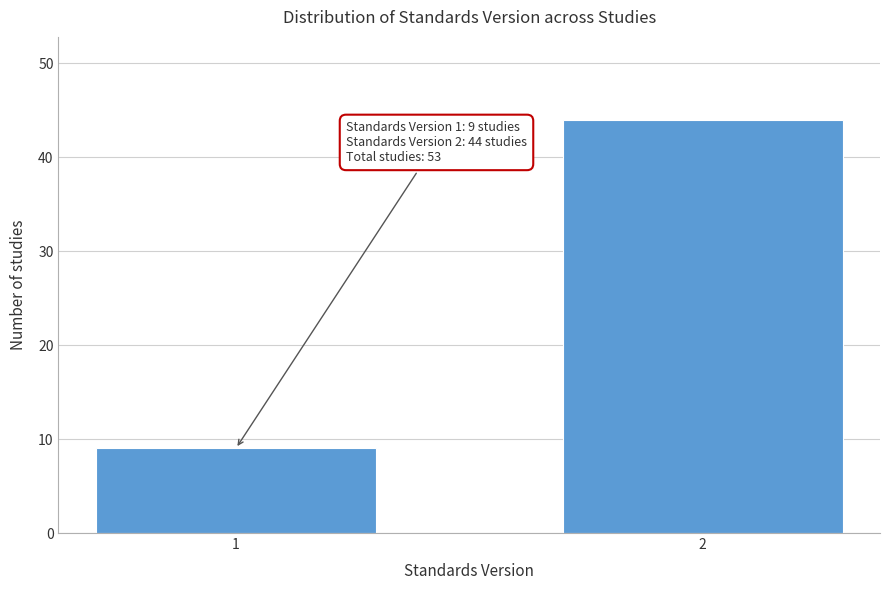

Reading left to right, transcribe all the data shown in this chart.

9	44